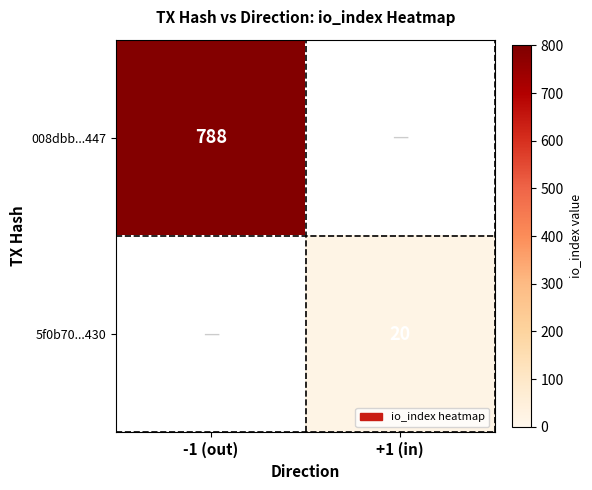

What is the smallest value displayed?

20.0